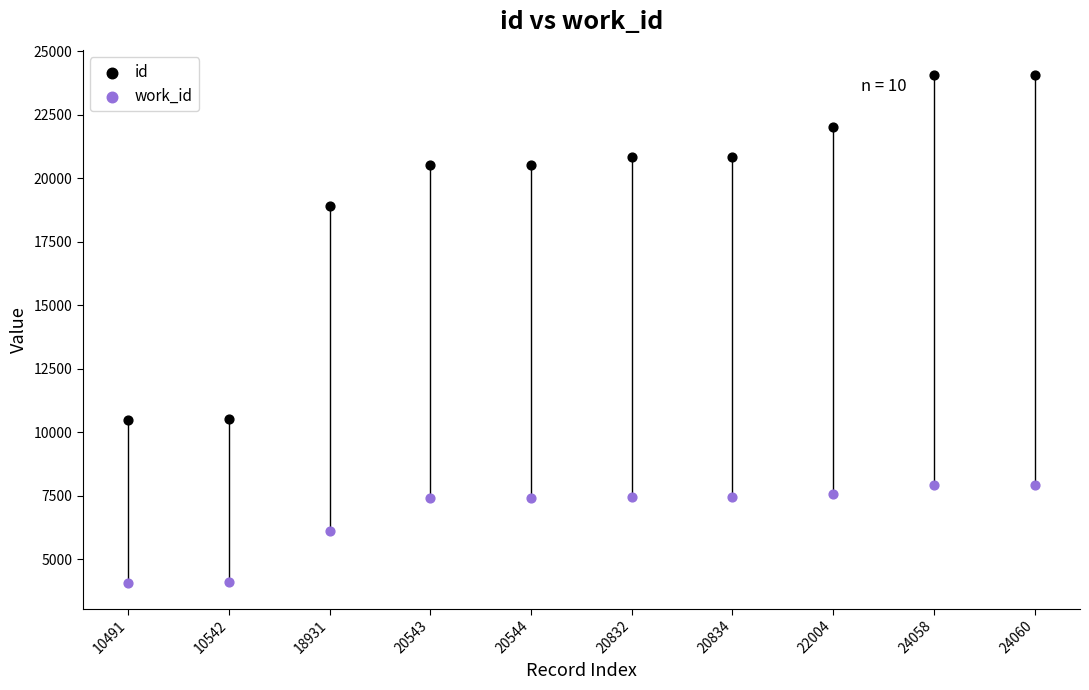

Which series has the widest spread of Y values?

id